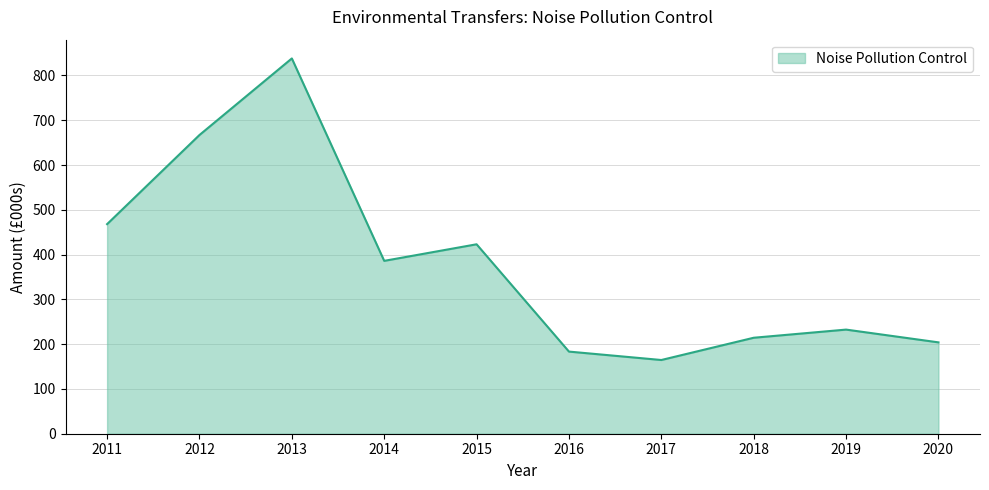

Reading left to right, extract all data points from this chart.

468.0	667.0	838.0	386.0	423.0	183.4	164.6	214.3	232.5	204.0